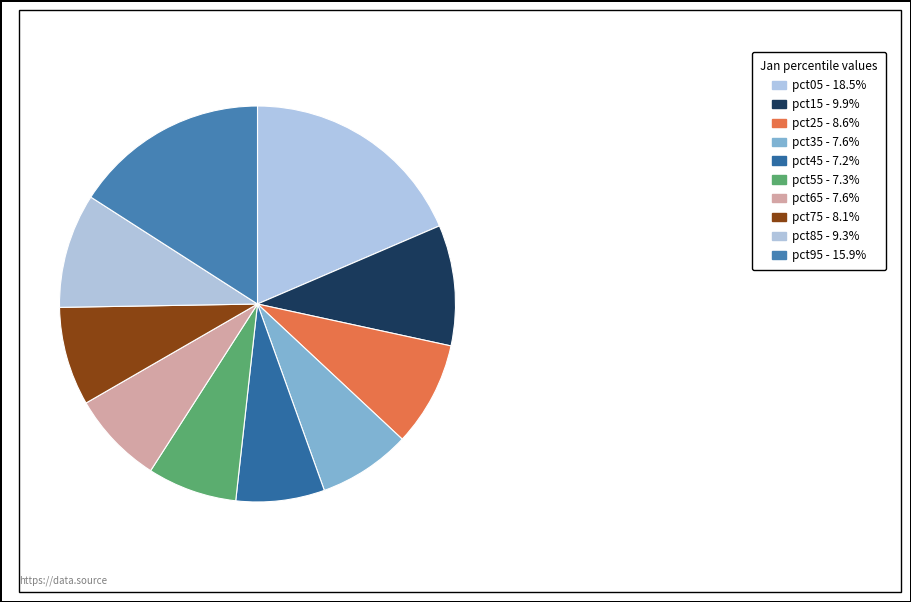

What is the total percentage of pct65 and pct45?

14.8%